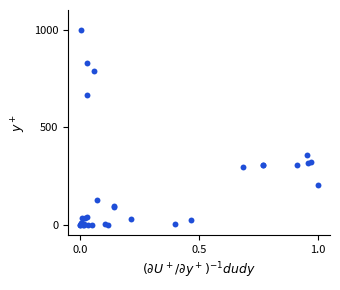

What Y value in the scatter plot is closest to 499?

361.0